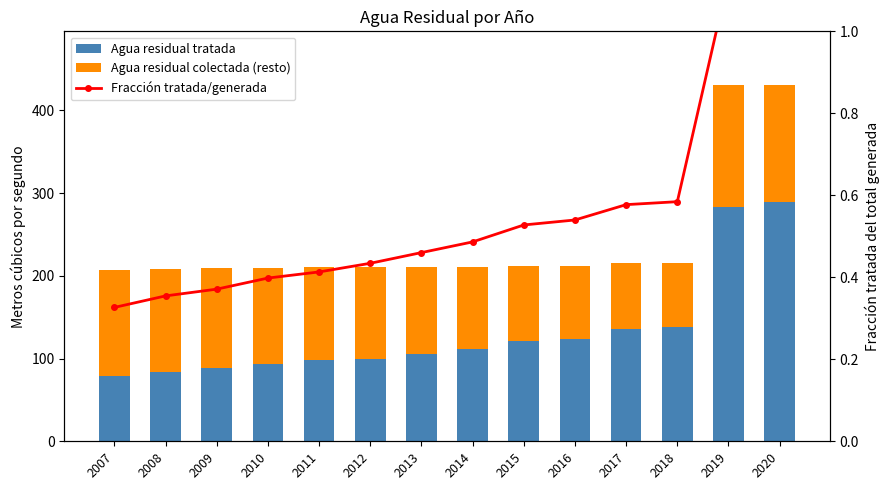

How many values in the Agua residual tratada series are below 111?

7